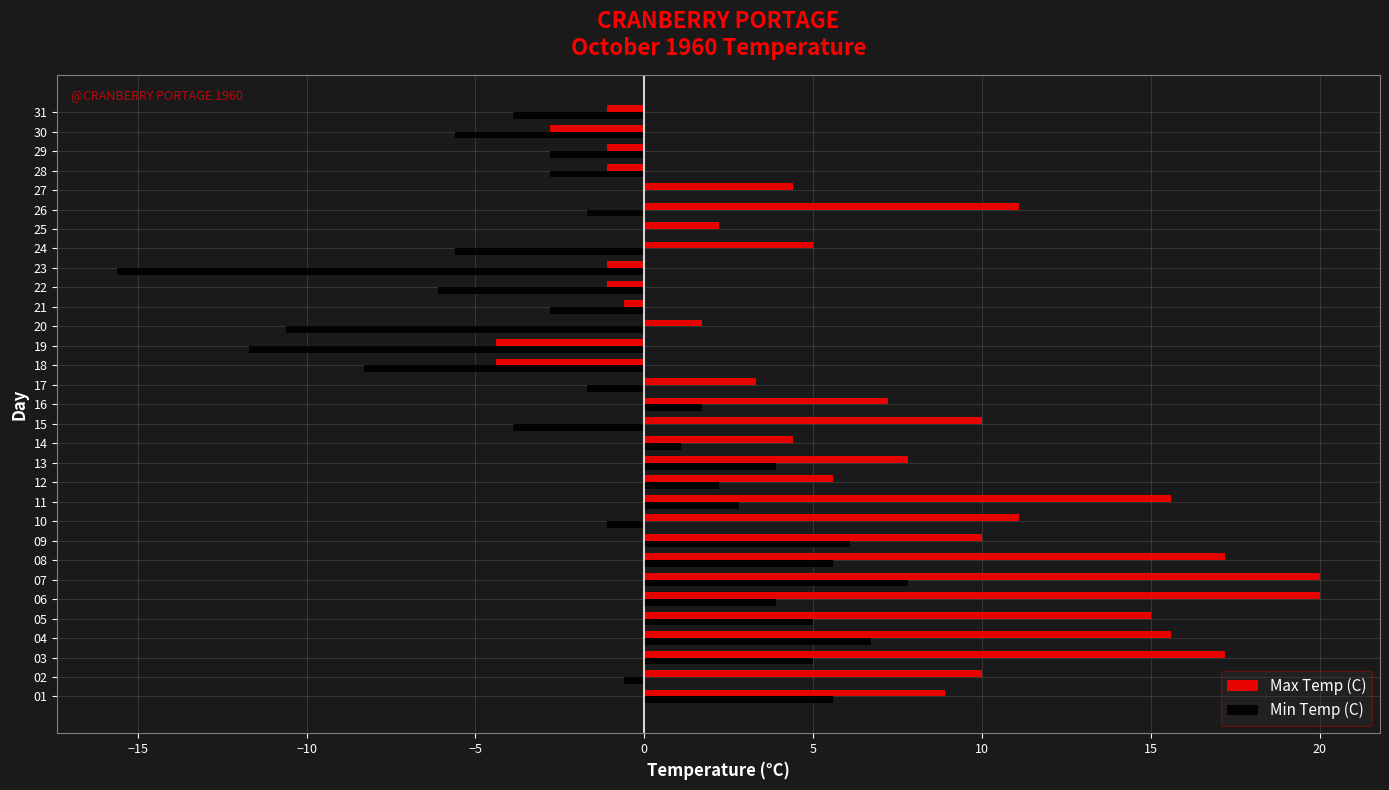

At which category is the sum across all series the highest?

07